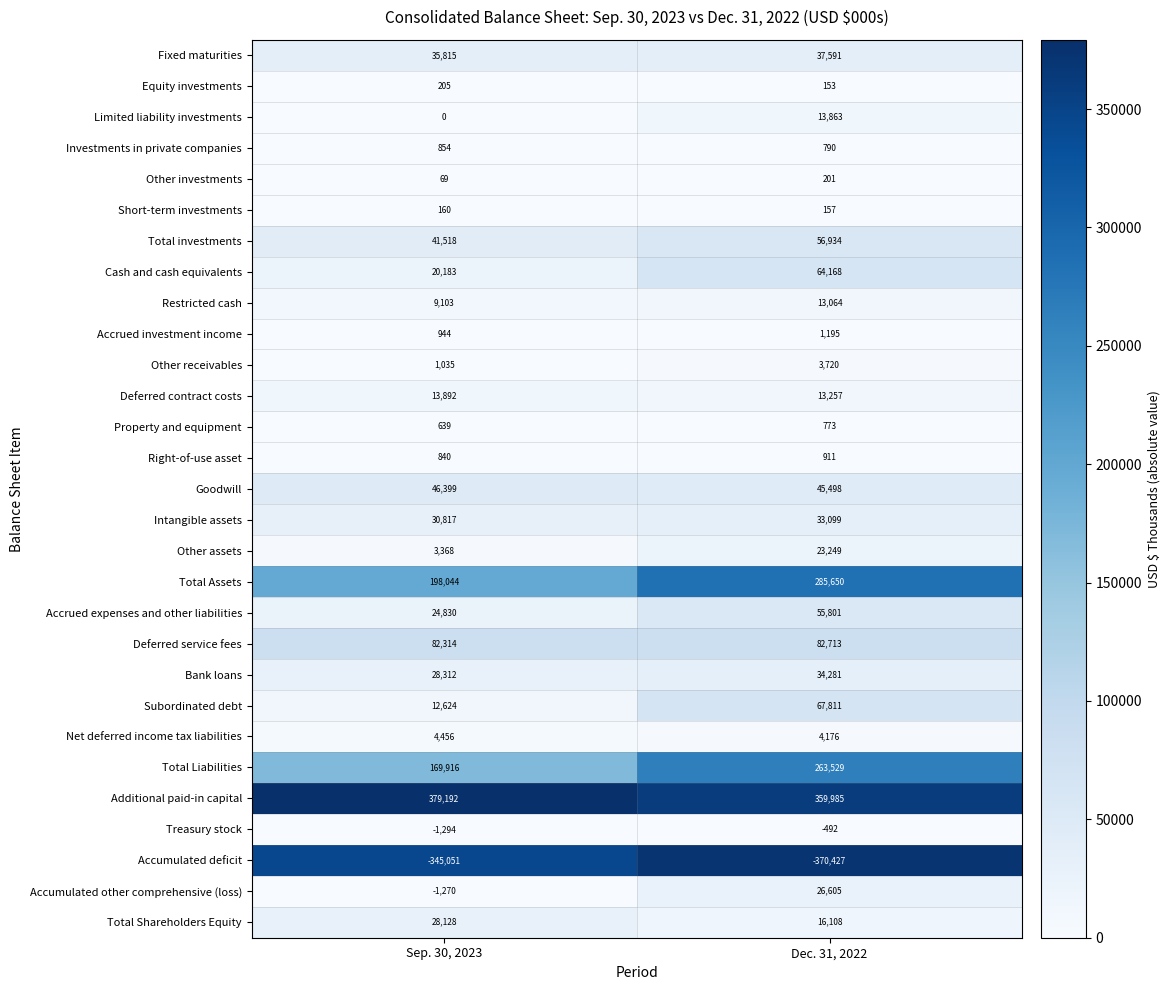

Is it true that Total Assets equals 285650 at Dec. 31, 2022?

True